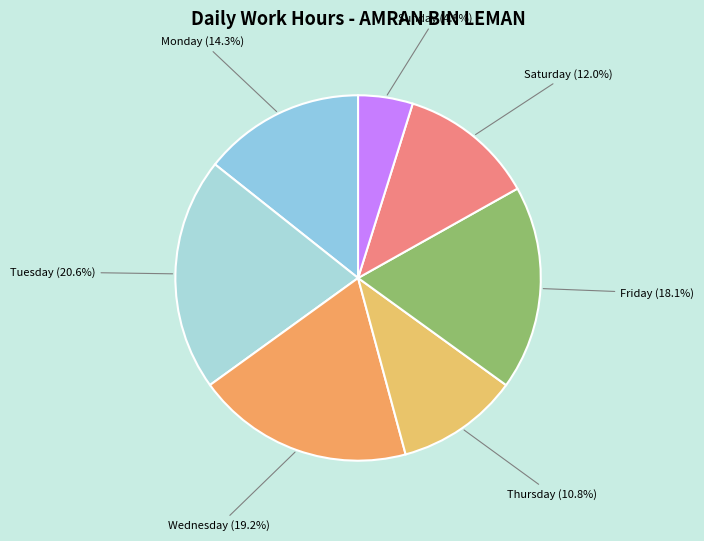

Count the number of slices in the pie.

7